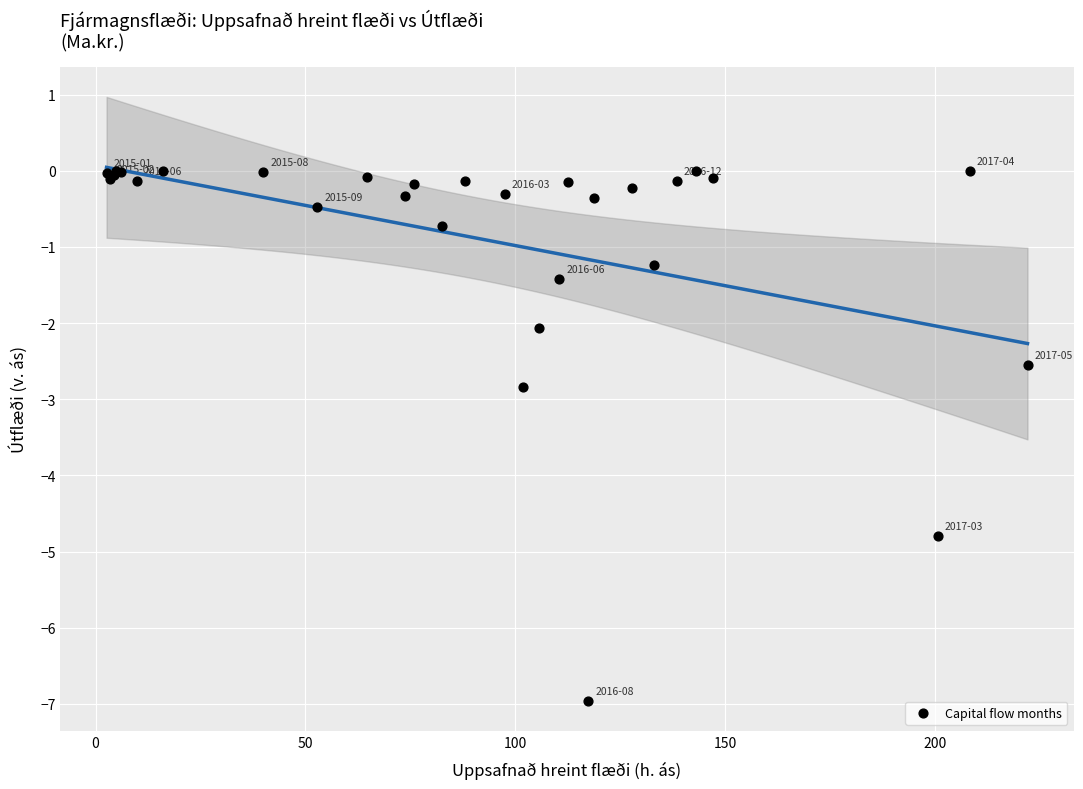

What Y value in the scatter plot is closest to -3?

-2.8